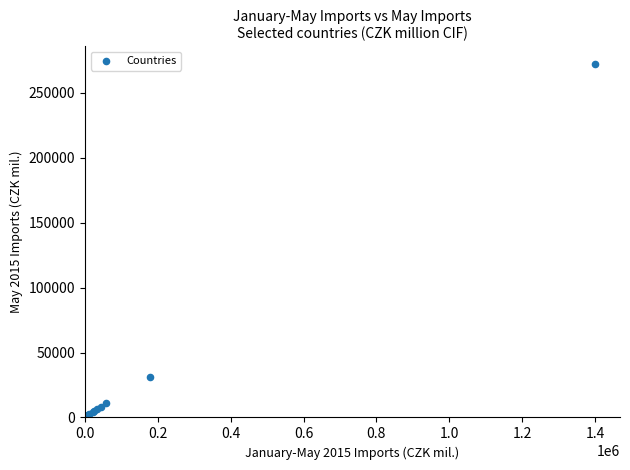

What Y value in the scatter plot is closest to 136085?

31142